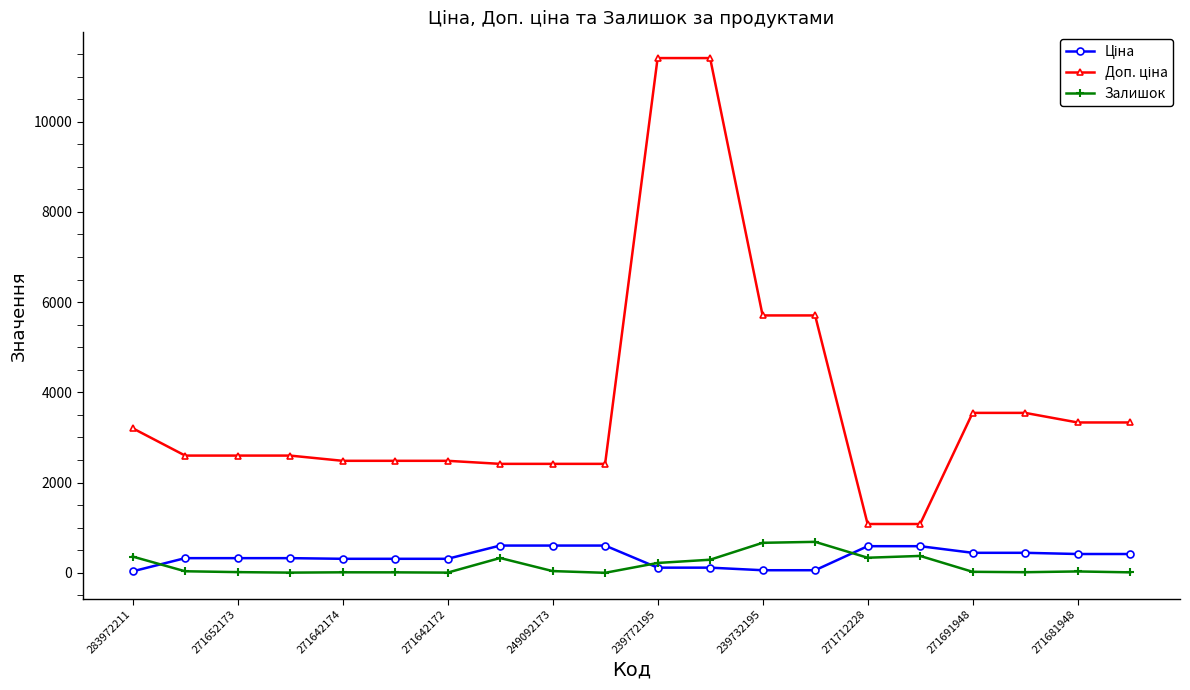

How many series are shown in this chart?

3